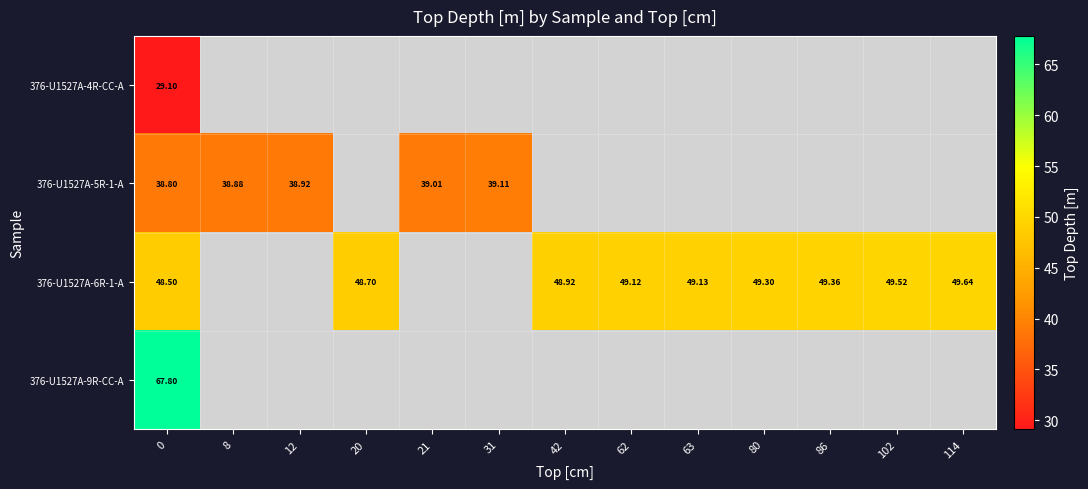

How many values in the 376-U1527A-6R-1-A series exceed 48?

9